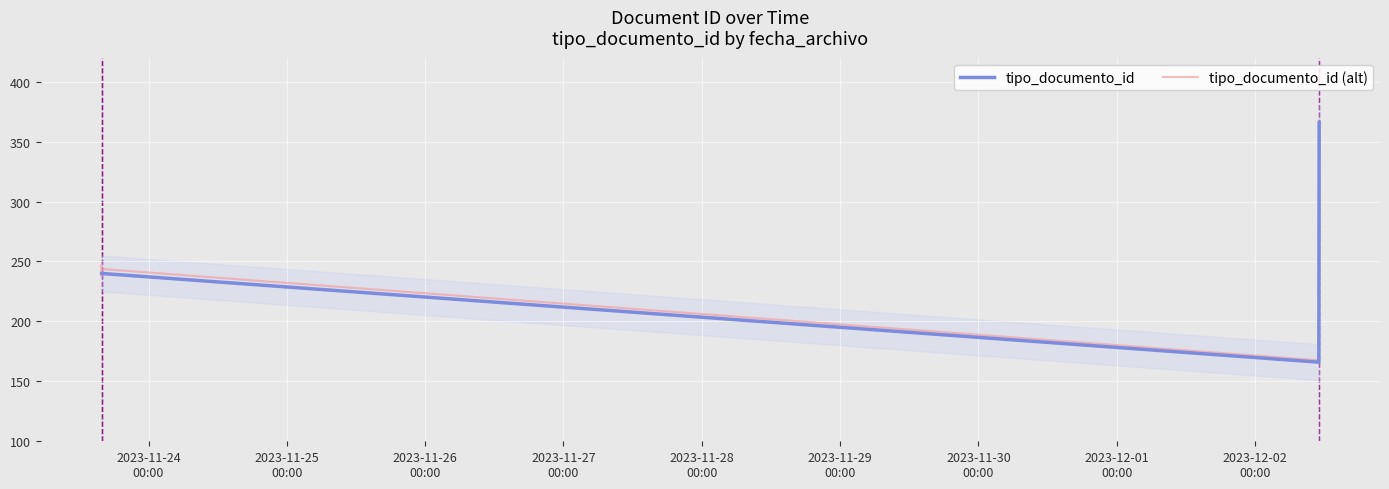

How many intersections are there between tipo_documento_id (alt) and tipo_documento_id?

2